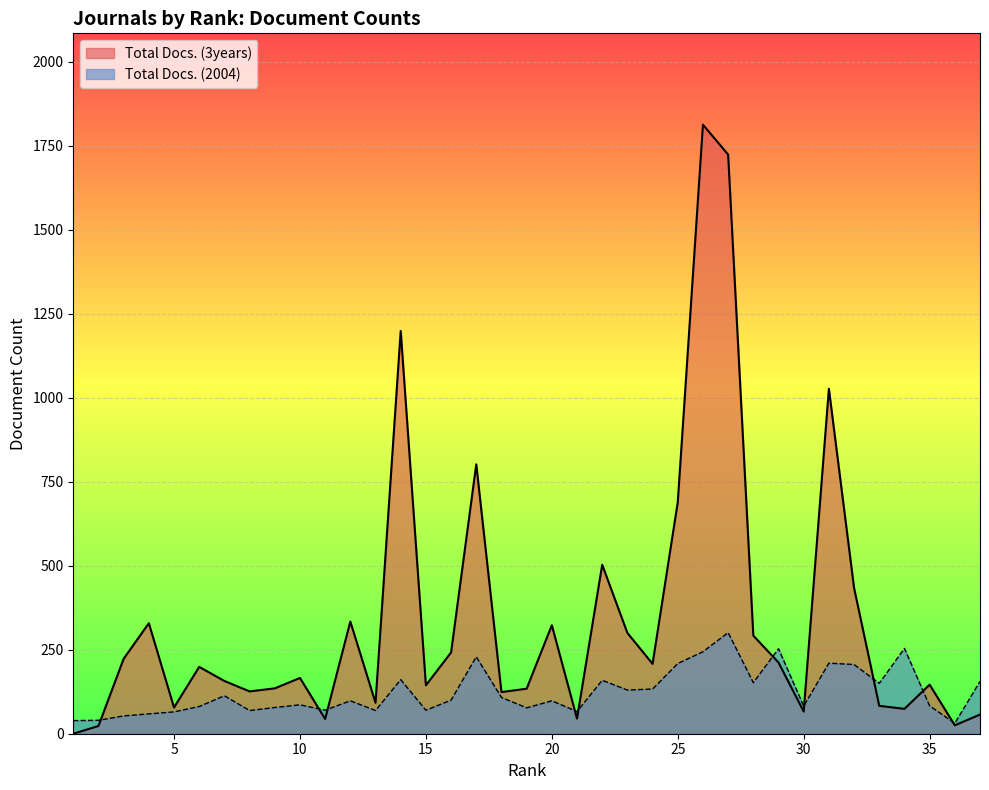

Is it true that Total Docs. (3years) equals 0 at 1?

True